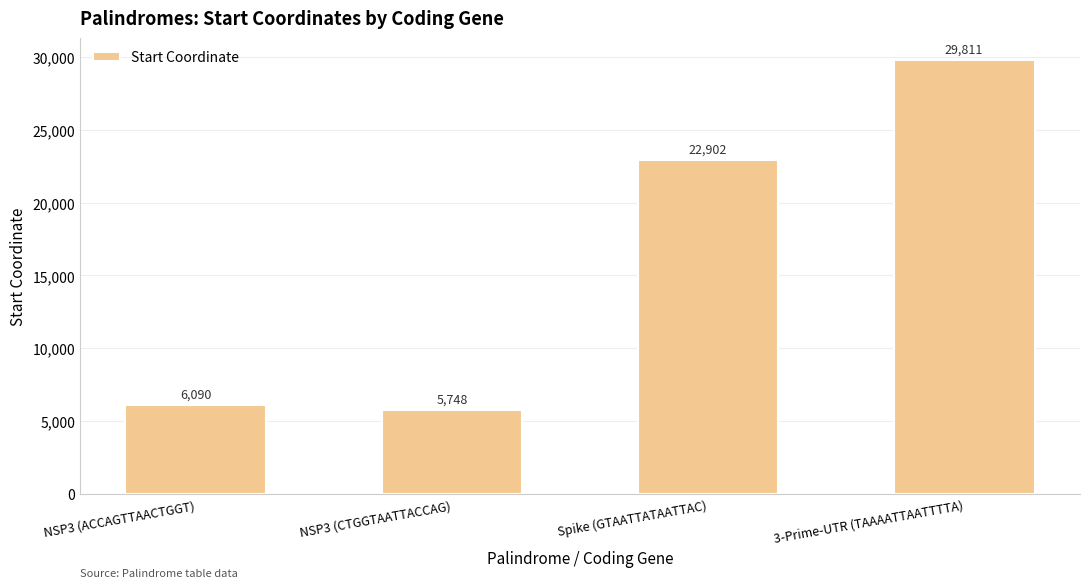

Approximately how many times larger is the value at Spike (GTAATTATAATTAC) compared to NSP3 (CTGGTAATTACCAG)?

4.0